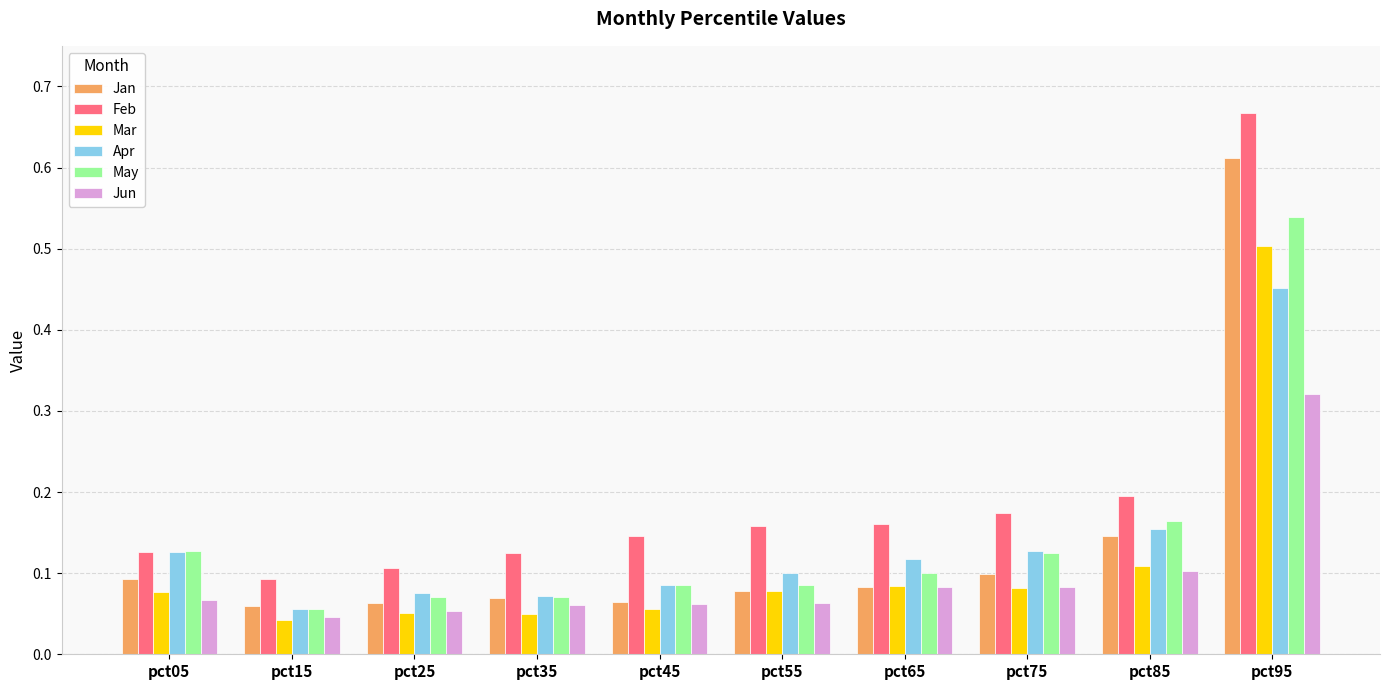

Which series has the widest spread of values?

Feb